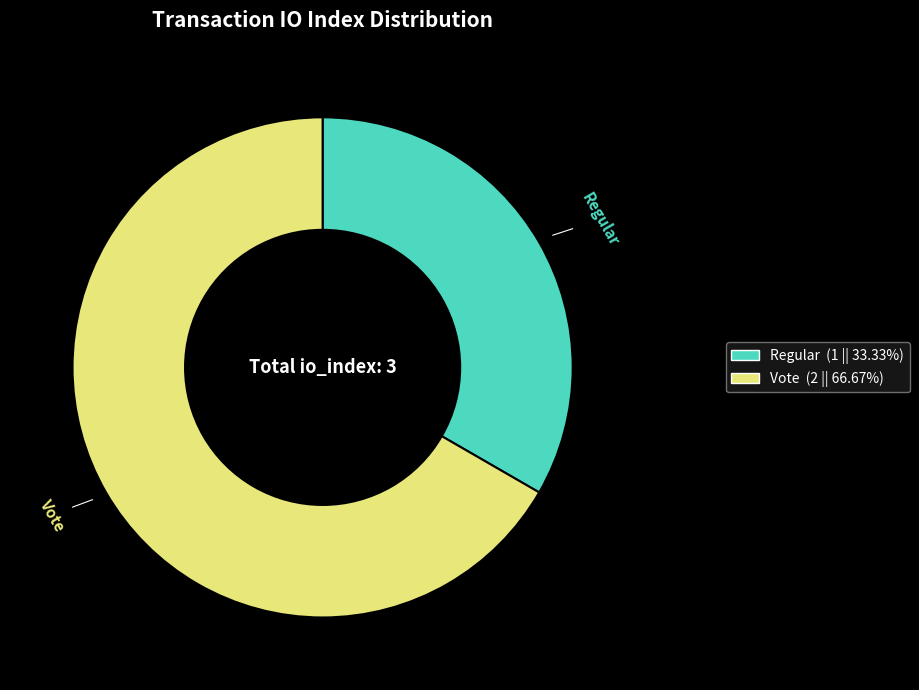

Do Regular and Vote together represent more than half of the pie?

Yes